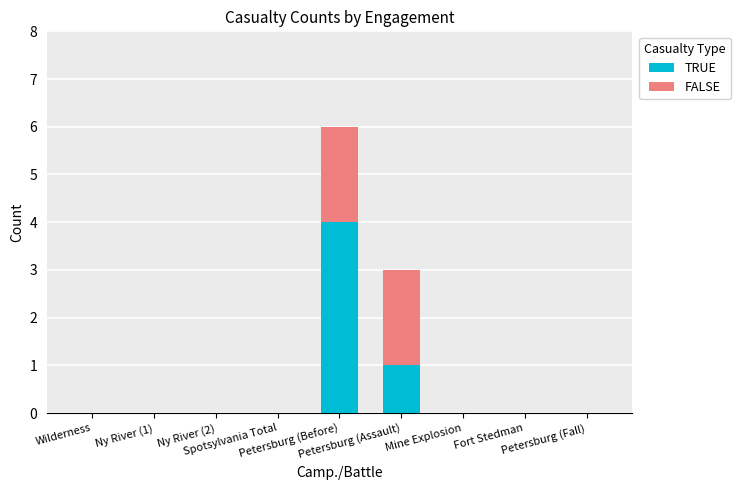

What is the sum of all TRUE values?

5